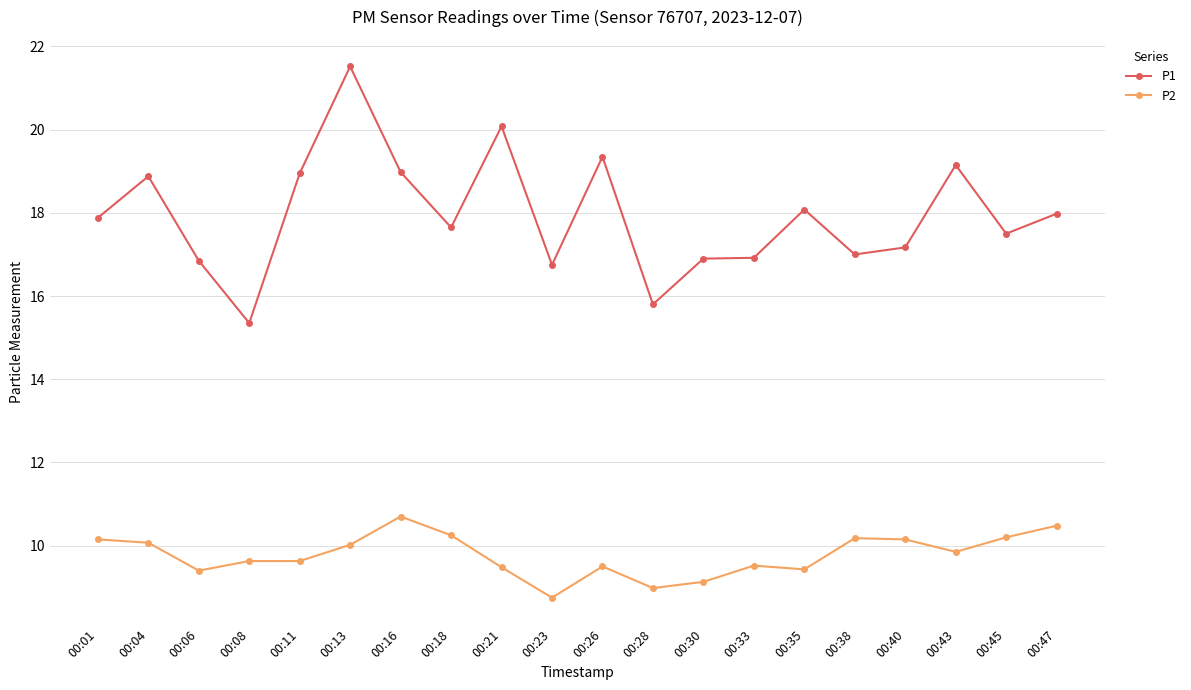

What is the sum of all P2 values?

195.5